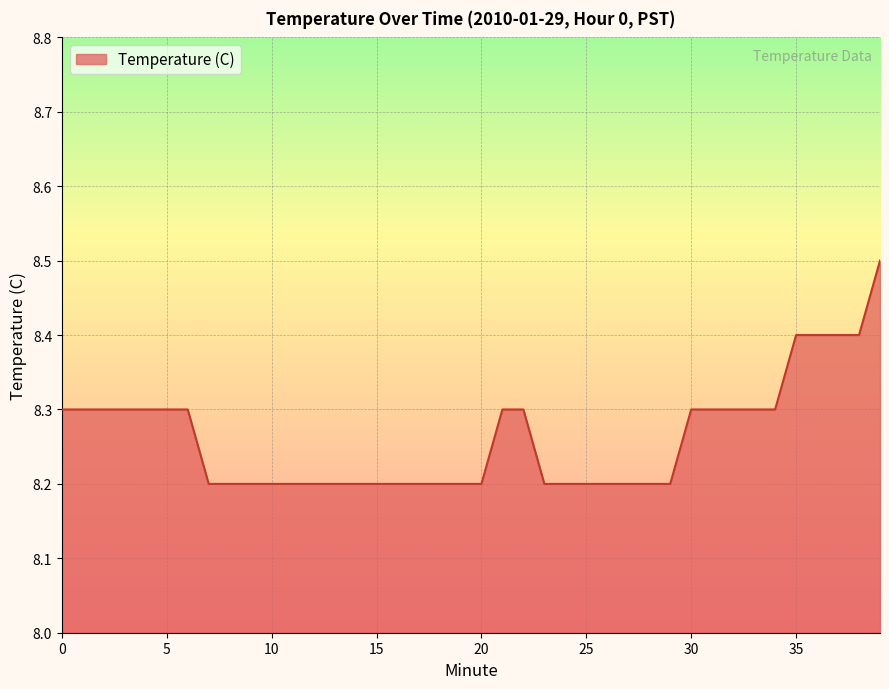

Reading left to right, what are all the values shown in this chart?

8.3	8.3	8.3	8.3	8.3	8.3	8.3	8.2	8.2	8.2	8.2	8.2	8.2	8.2	8.2	8.2	8.2	8.2	8.2	8.2	8.2	8.3	8.3	8.2	8.2	8.2	8.2	8.2	8.2	8.2	8.3	8.3	8.3	8.3	8.3	8.4	8.4	8.4	8.4	8.5